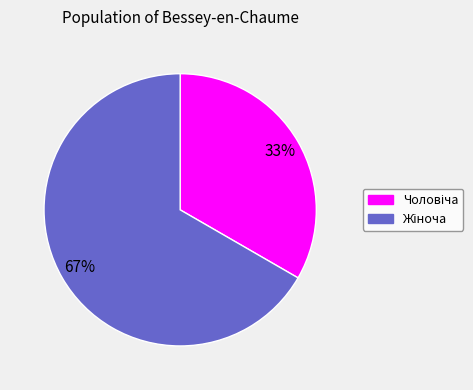

How many slices are in this pie chart?

2